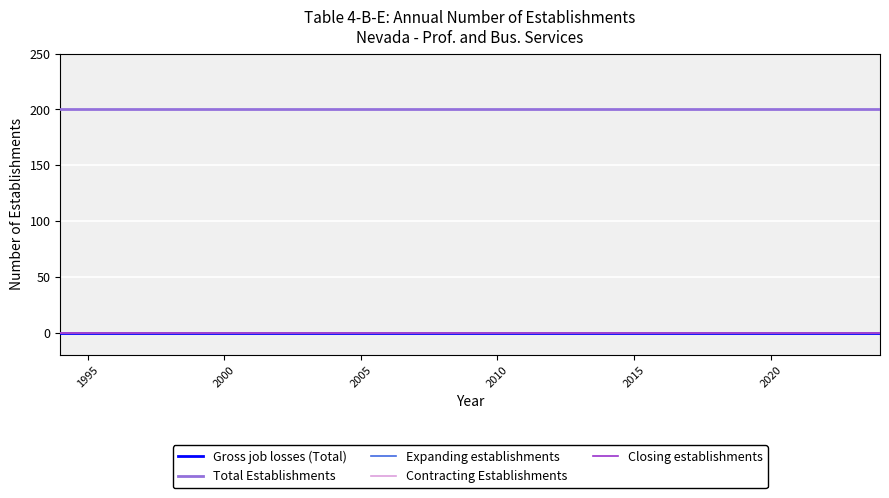

True or false: Closing establishments and Expanding establishments intersect in this chart.

False